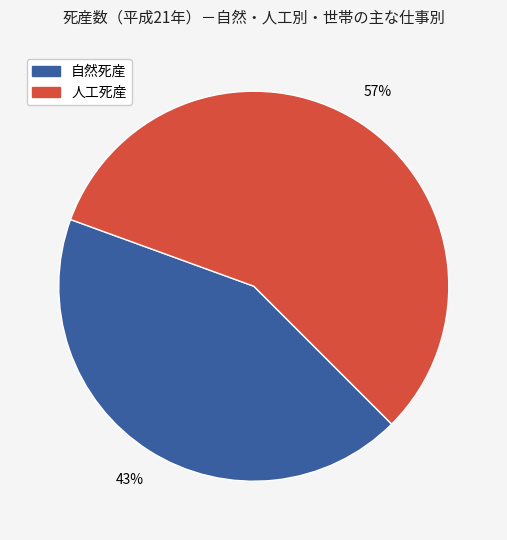

Count the number of slices in the pie.

2